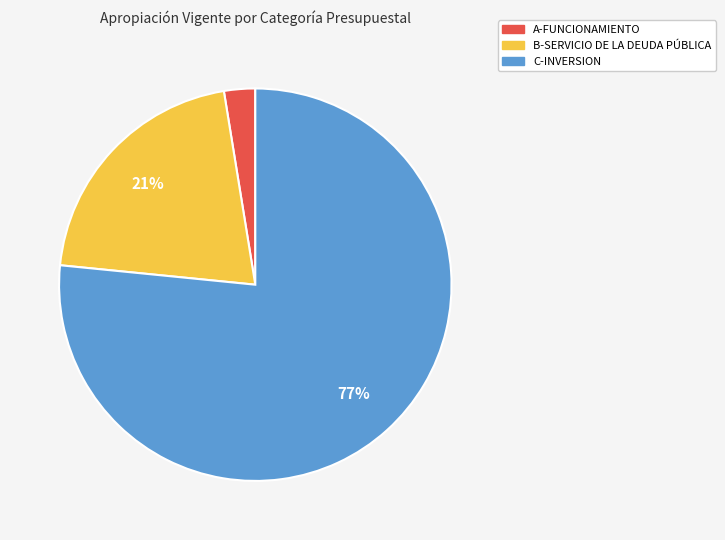

Between B-SERVICIO DE LA DEUDA PÚBLICA and C-INVERSION, which is larger?

C-INVERSION